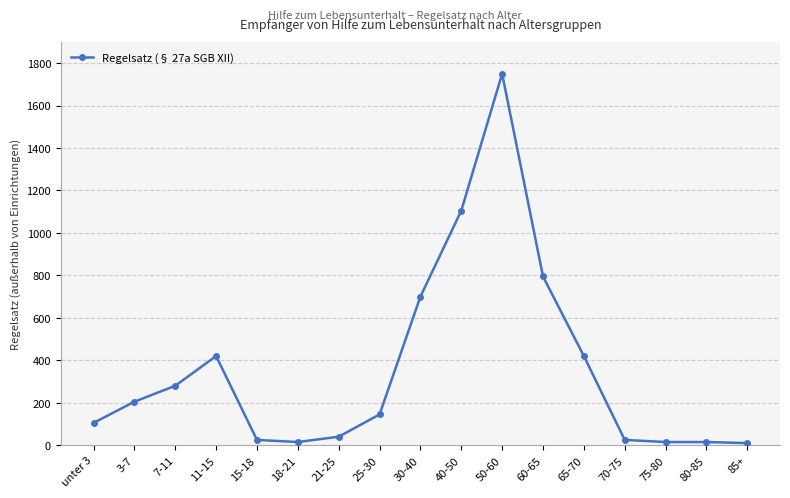

What is the ratio of the value at 50-60 to the value at 40-50?

1.6